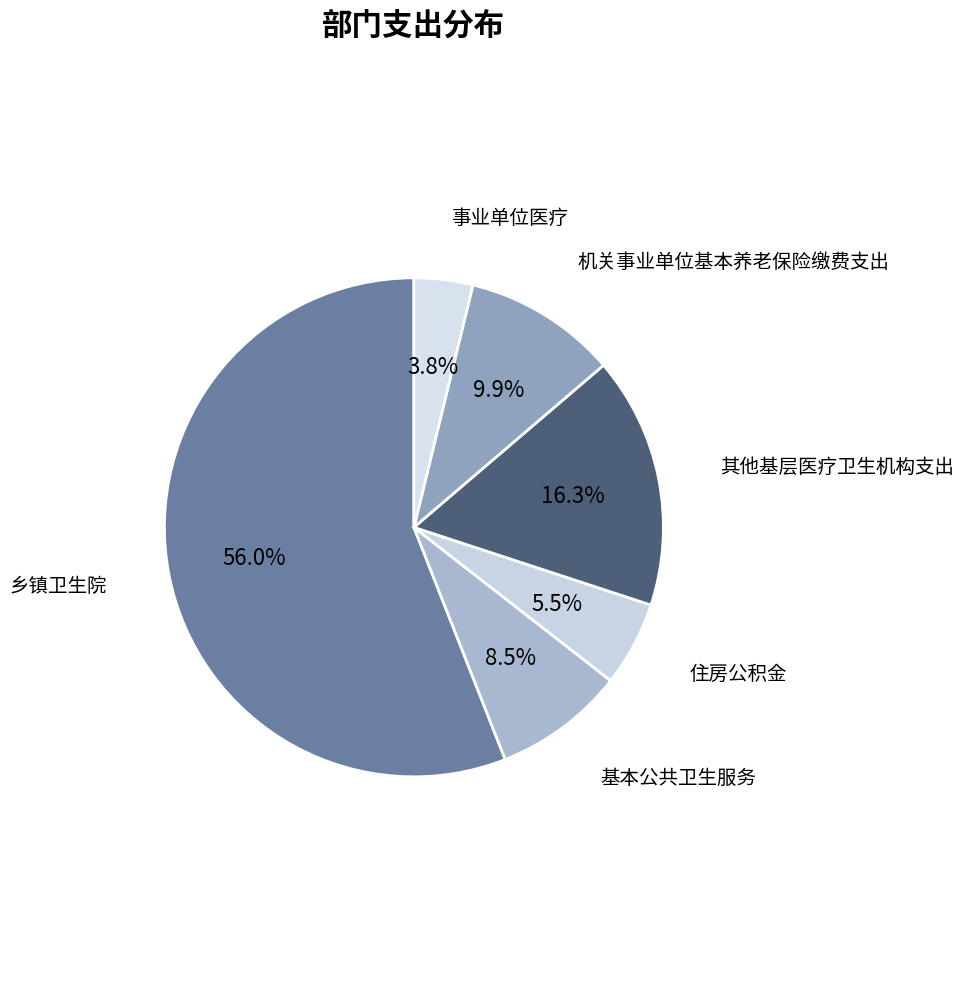

What is the ratio of the value at 其他基层医疗卫生机构支出 to the value at 机关事业单位基本养老保险缴费支出?

1.6